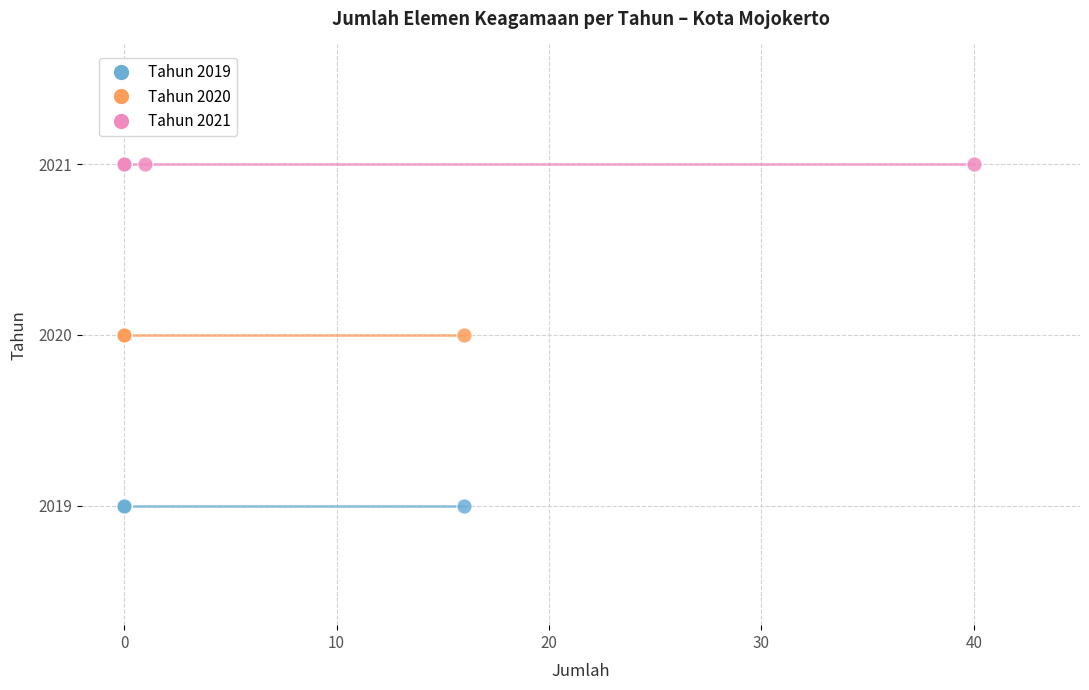

What are all the series names shown in the legend?

Tahun 2019, Tahun 2020, Tahun 2021